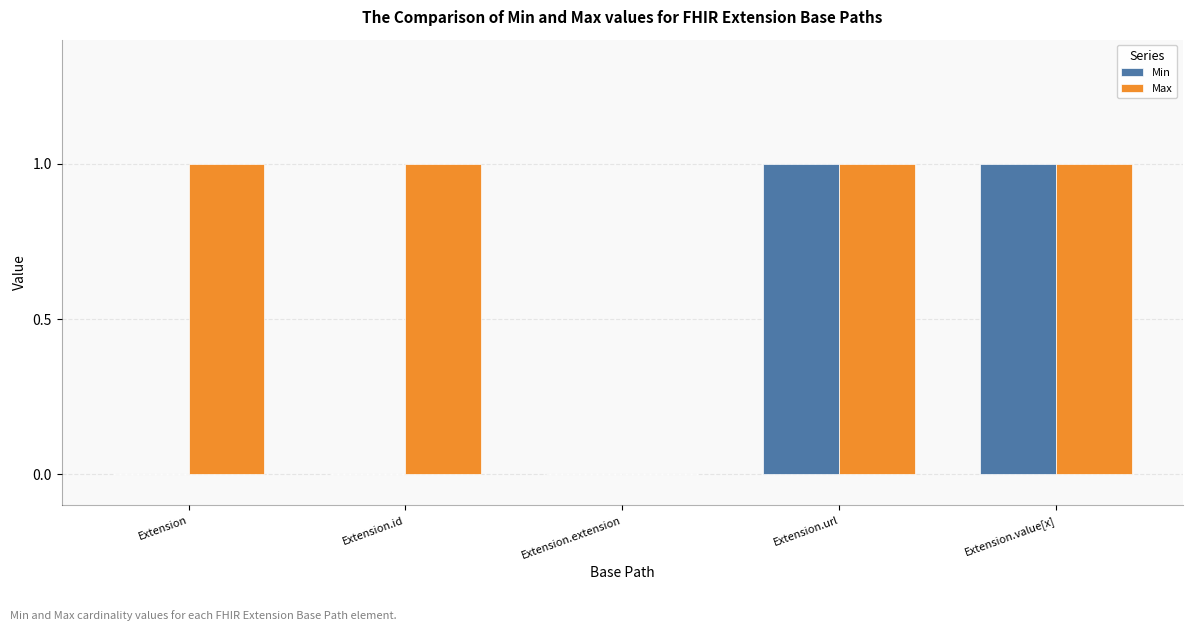

Between Extension.id and Extension.value[x], which series saw the biggest shift?

Min